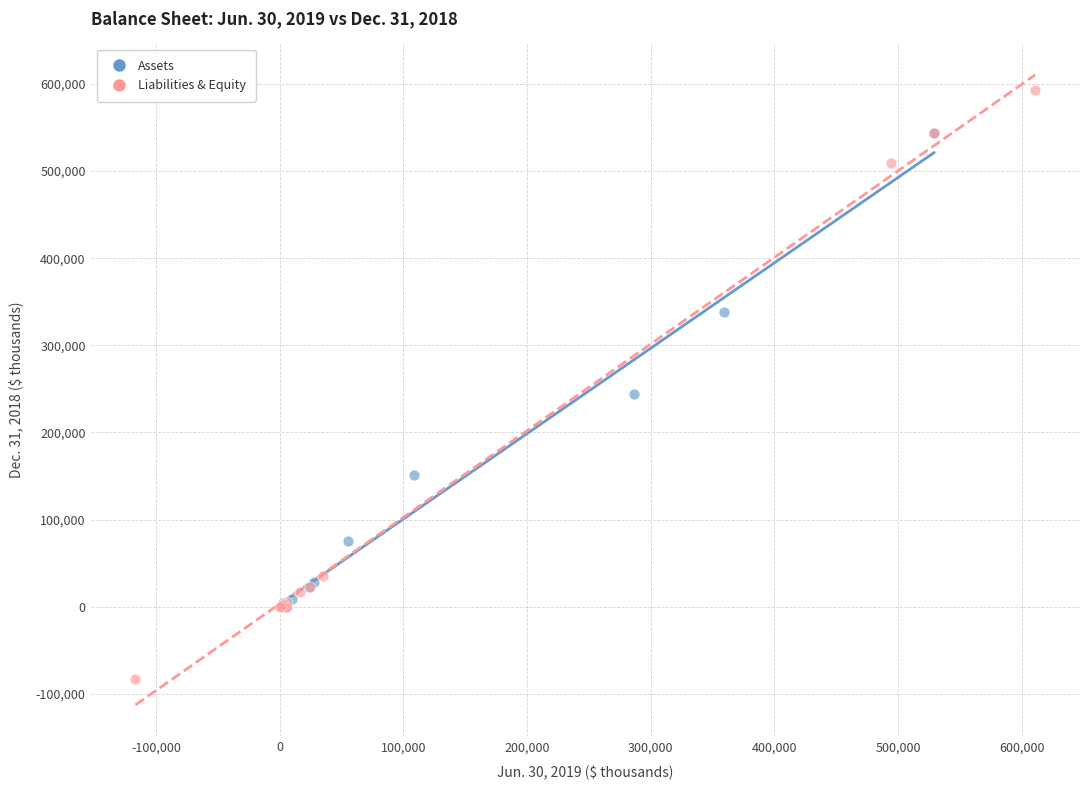

Which series reaches the minimum Y coordinate?

Liabilities & Equity